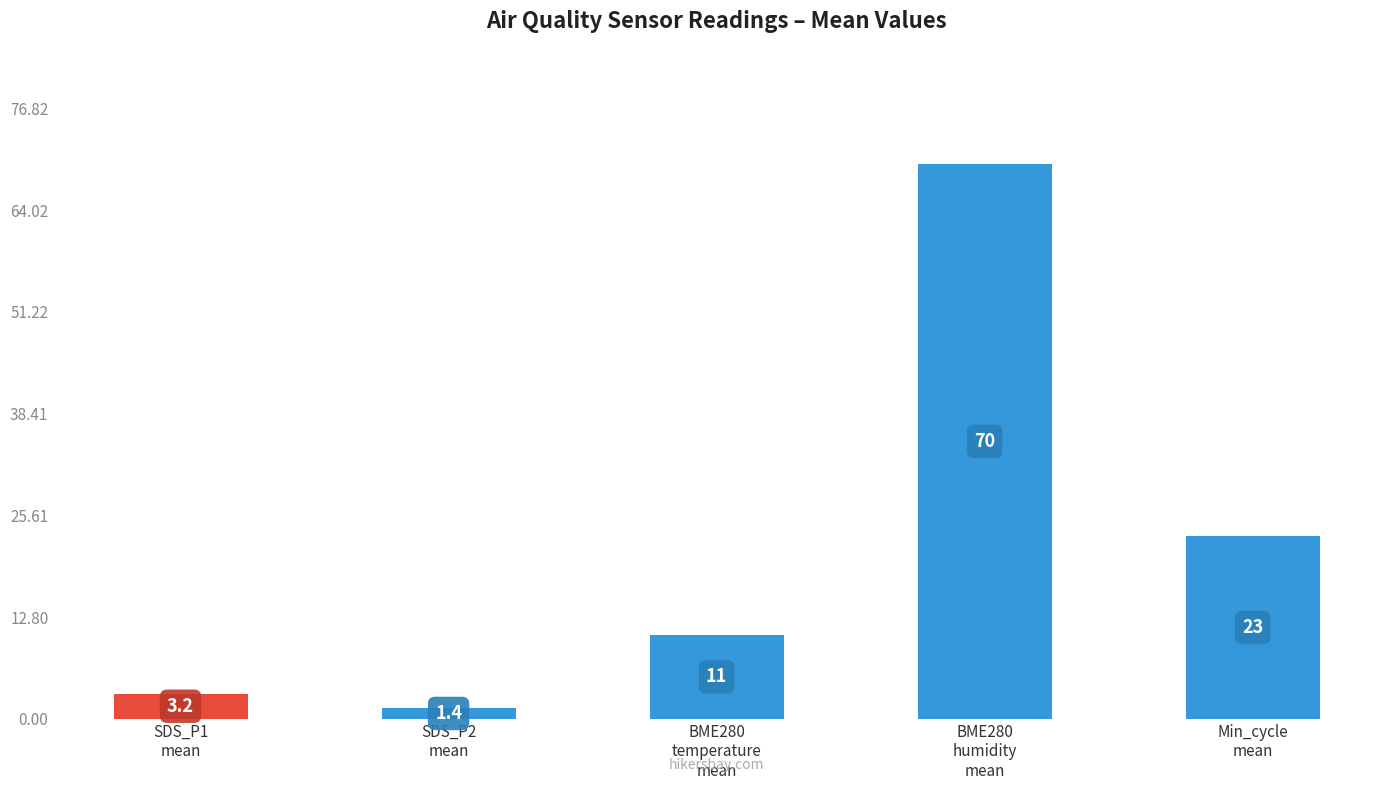

What is the sum of all values?

108.0